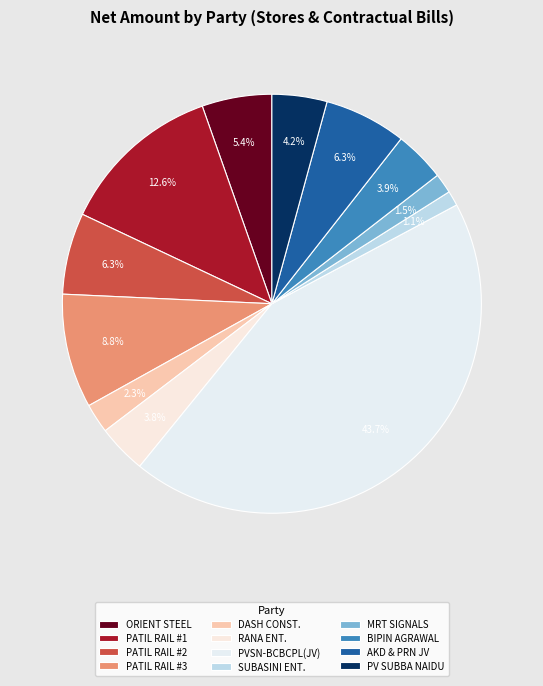

How many slices are in this pie chart?

12